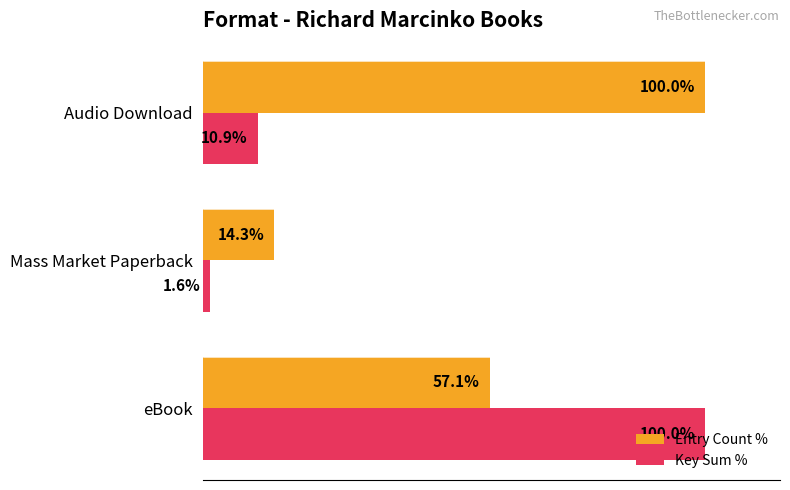

Rank the series by their average value, from highest to lowest.

Entry Count %, Key Sum %